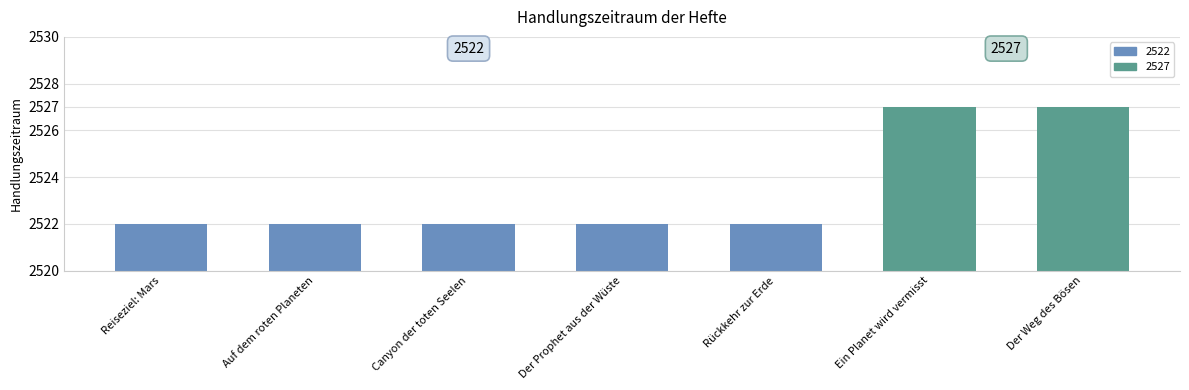

Are the bars grouped side by side (vs. stacked)?

No